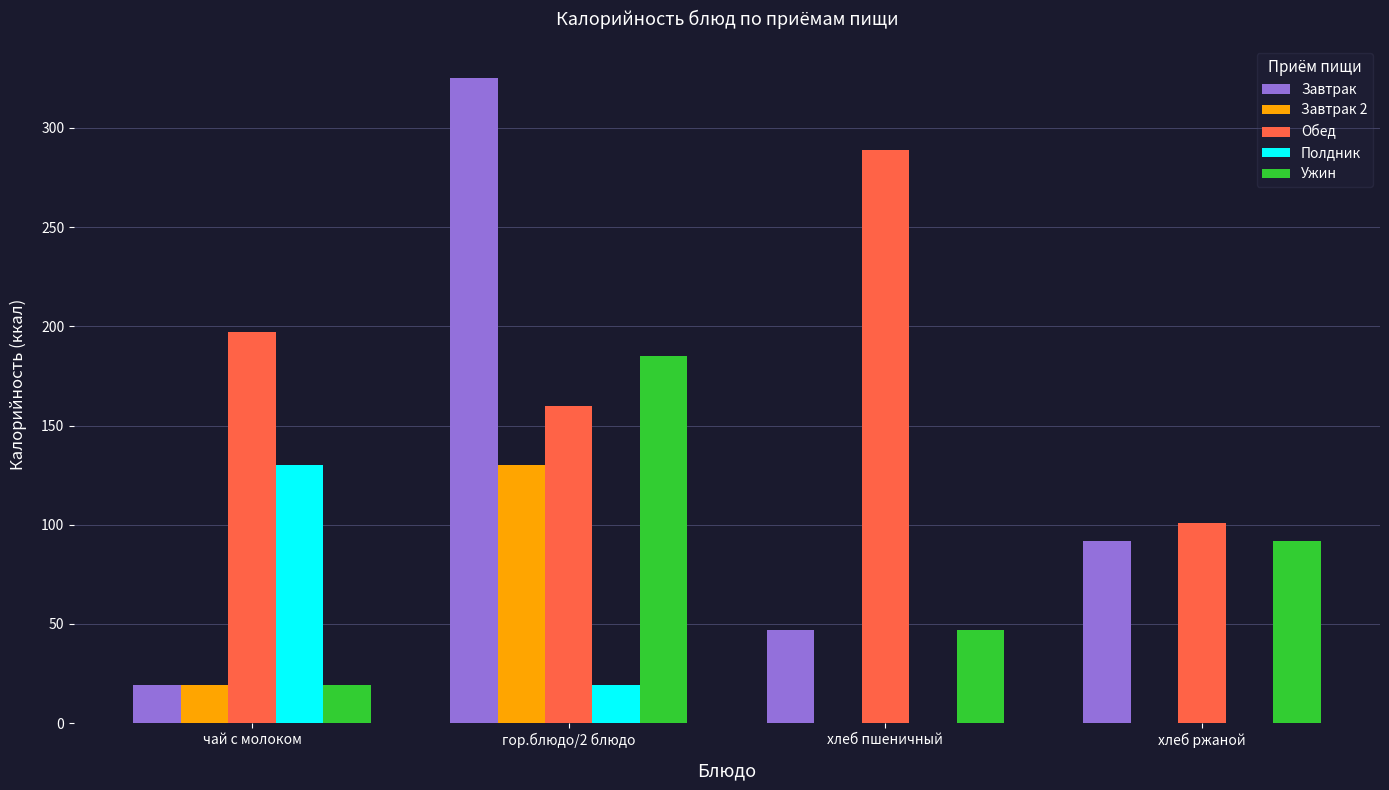

What is the total value across all series at гор.блюдо/2 блюдо?

818.7